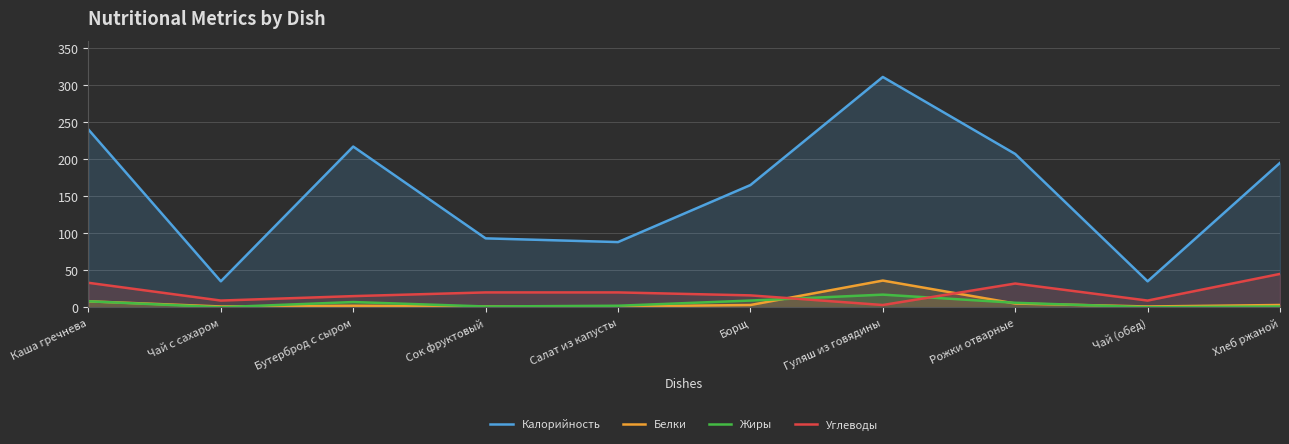

Reading left to right, what are all the values shown in this chart?

Калорийность: 240	35	217	93	88	165	311	207	35	195
Белки: 8	1	2	1	1	3	36	5	1	3
Жиры: 8	0	7	1	2	9	17	6	0	1
Углеводы: 33	9	15	20	20	16	3	32	9	45